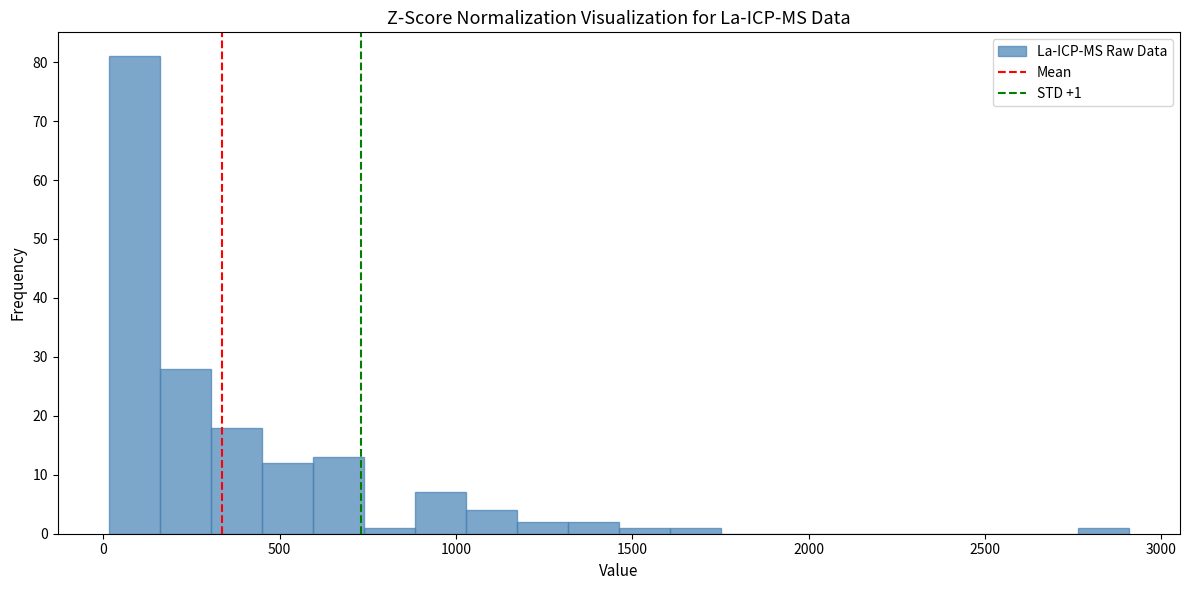

Around what value on the x-axis is the tallest bar? Give the approximate position of its centre, as read against the axis.

100